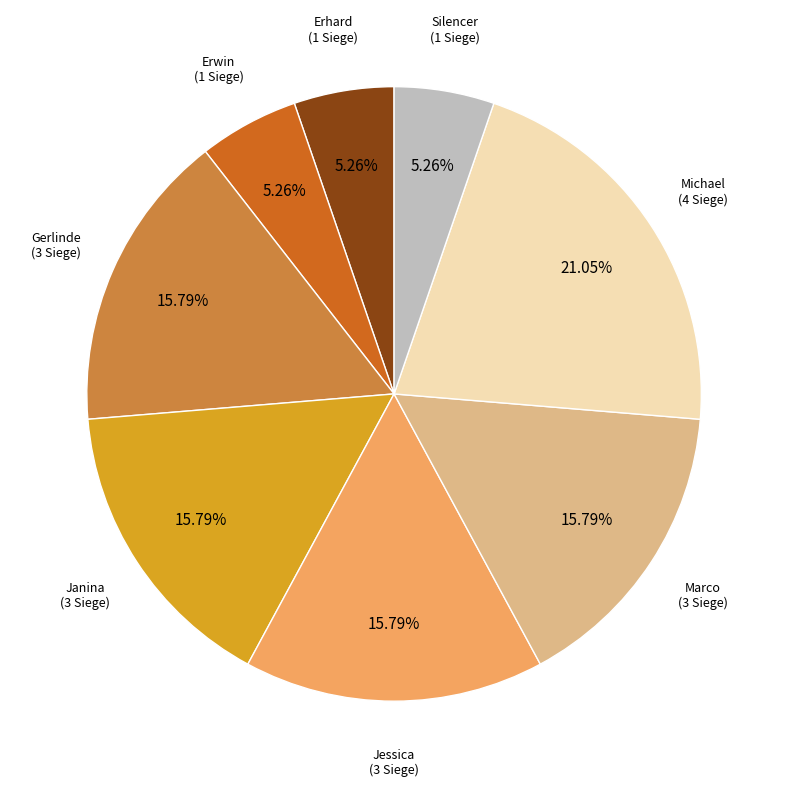

Does any single category account for the majority?

No